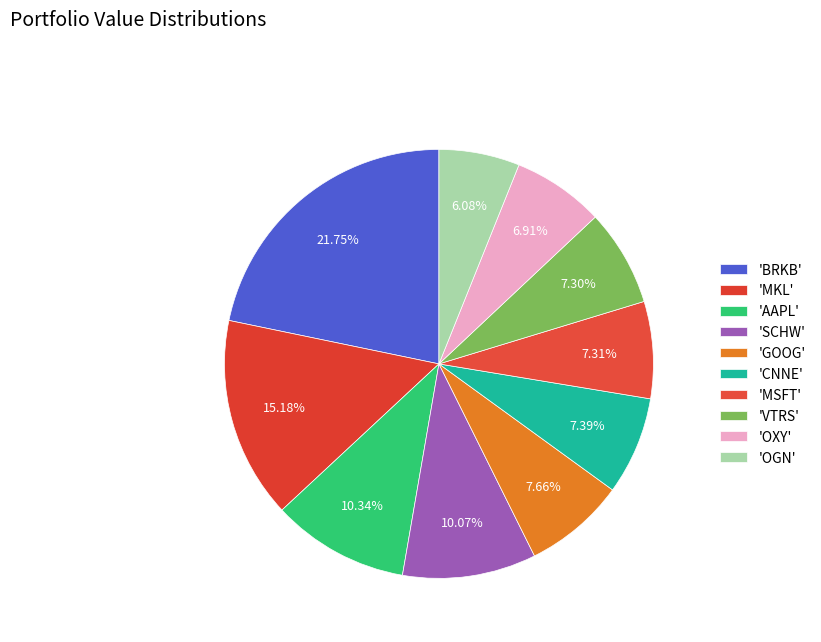

How many slices are in this pie chart?

10